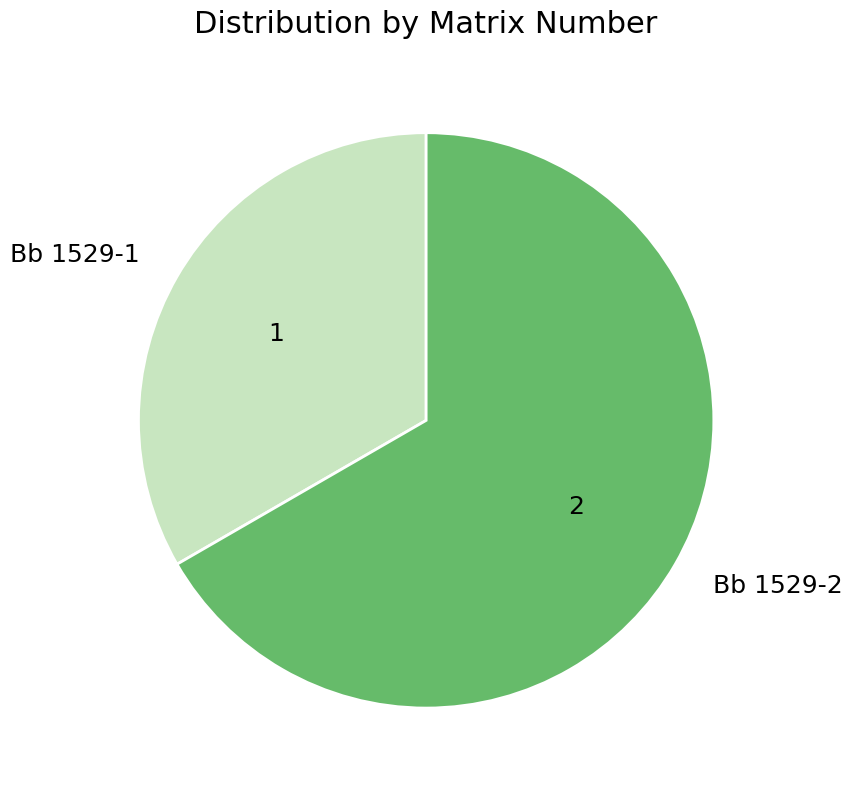

Does any single category account for the majority?

Yes